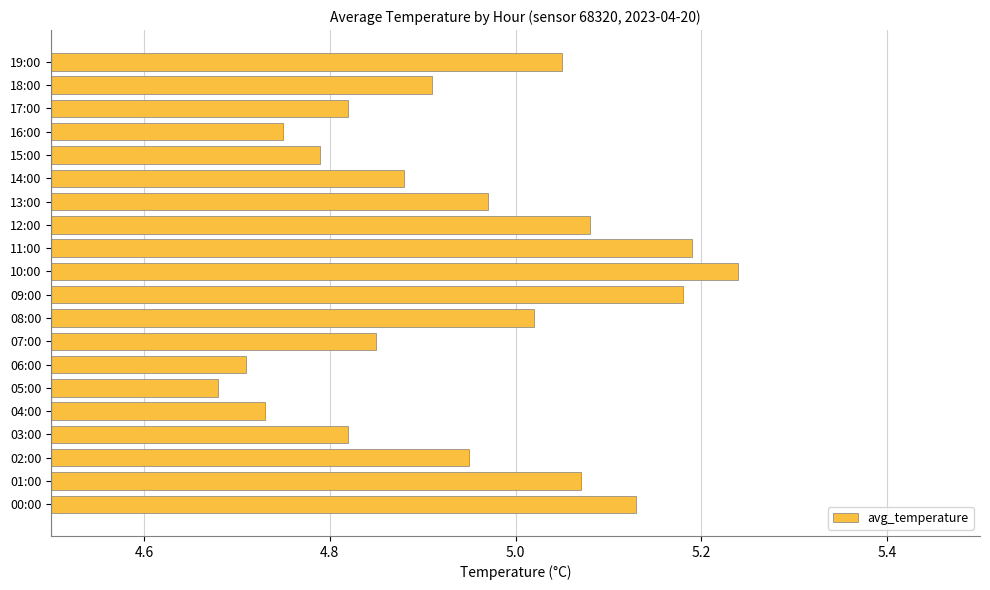

Which has a higher value, 16:00 or 03:00?

03:00